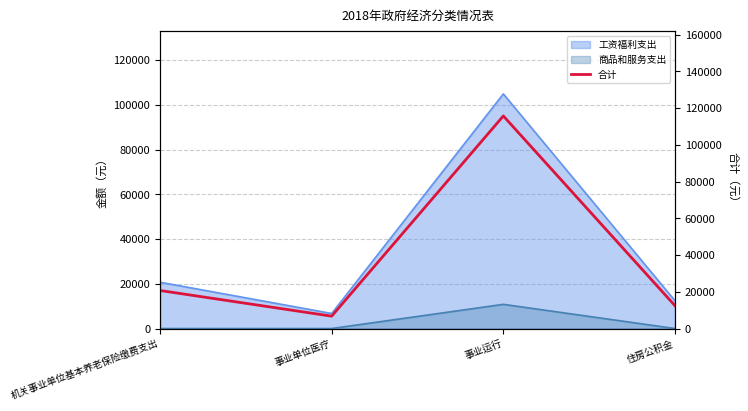

What position from the right is 住房公积金?

1